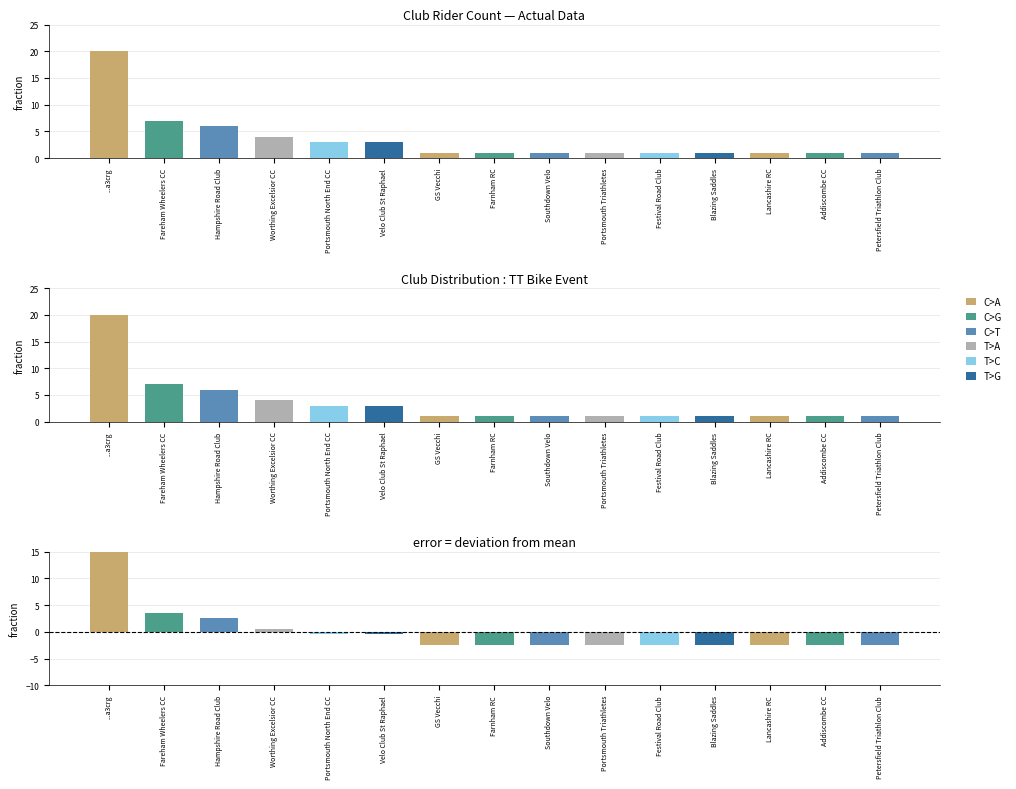

What is the label of the 6th bar from the right?

Portsmouth Triathletes